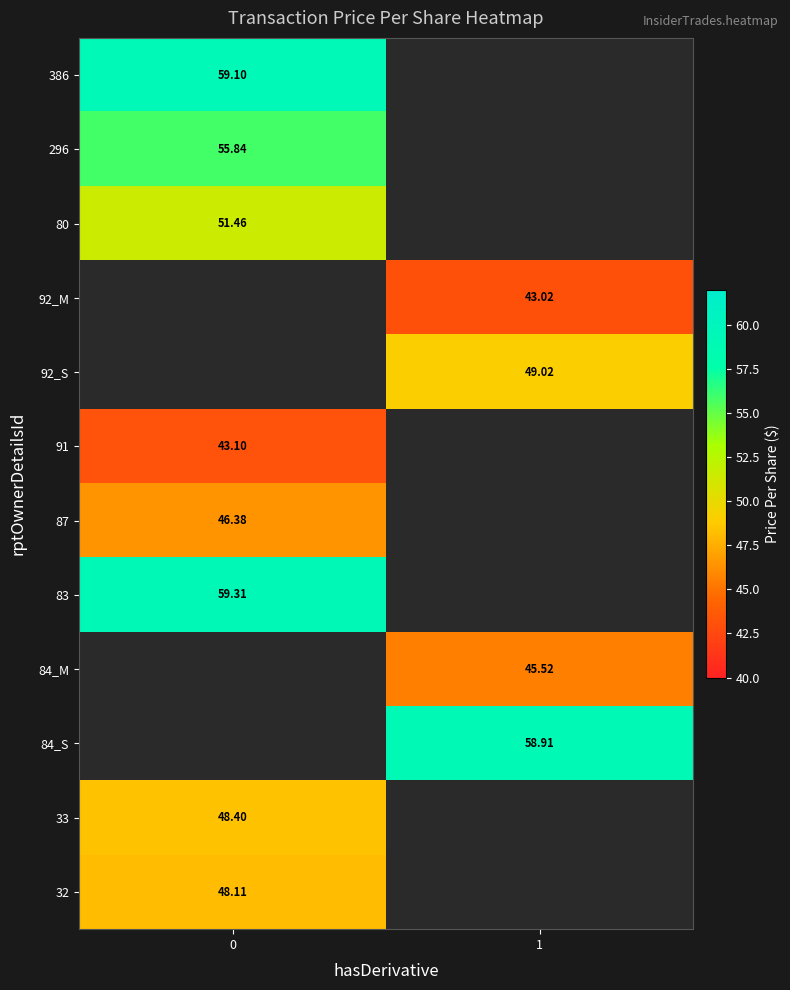

At how many categories does at least one series exceed 45?

2